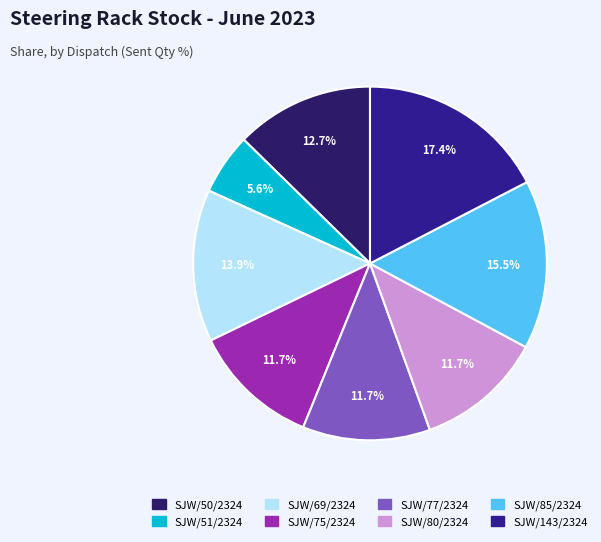

To the nearest percent, what is the difference between the largest and smallest slice percentages?

12%